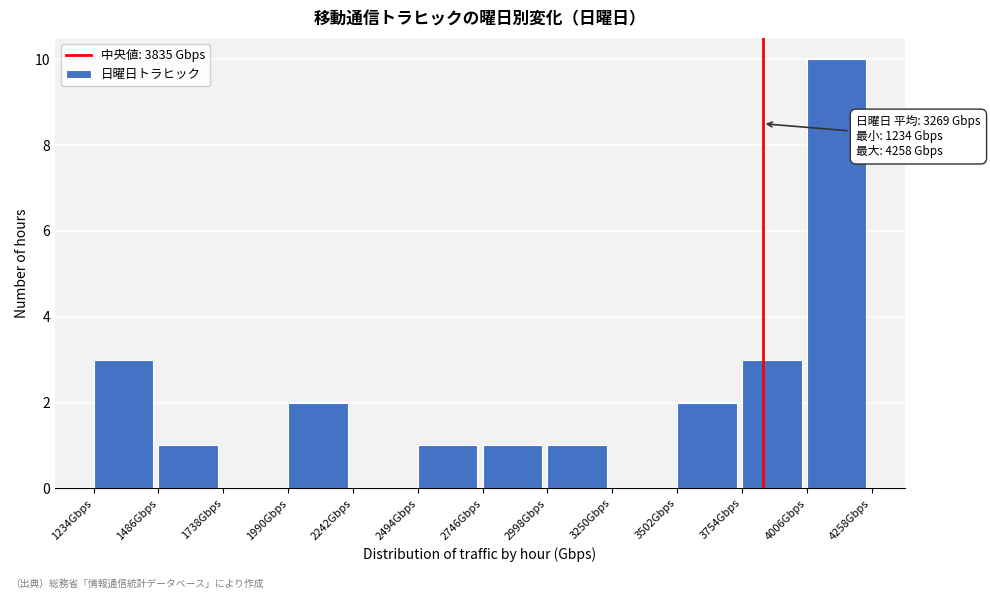

Which range on the x-axis has the tallest bar?

4000 to 4250